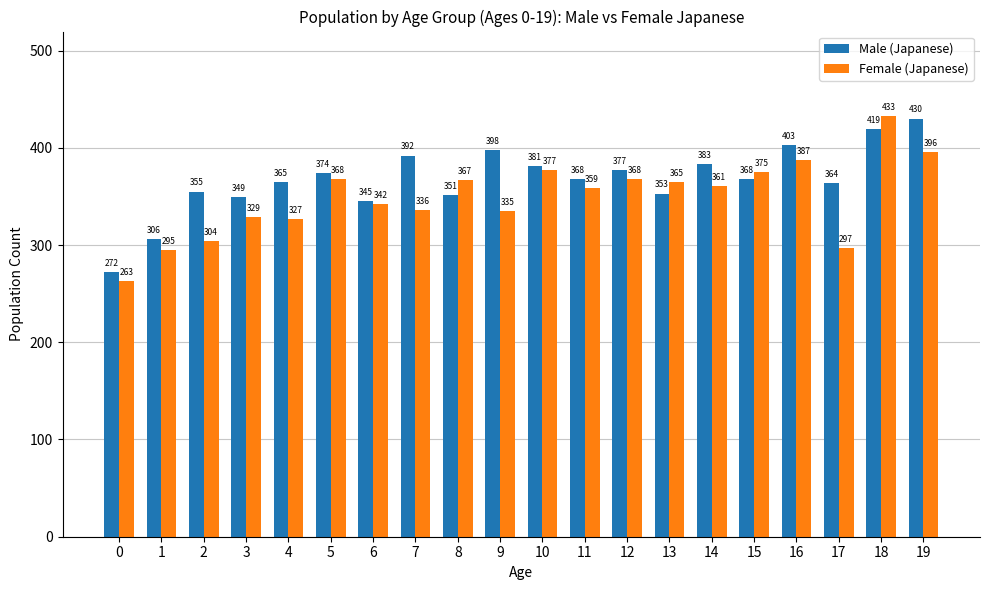

What is the sum of the Male (Japanese) values at 18 and 7?

811